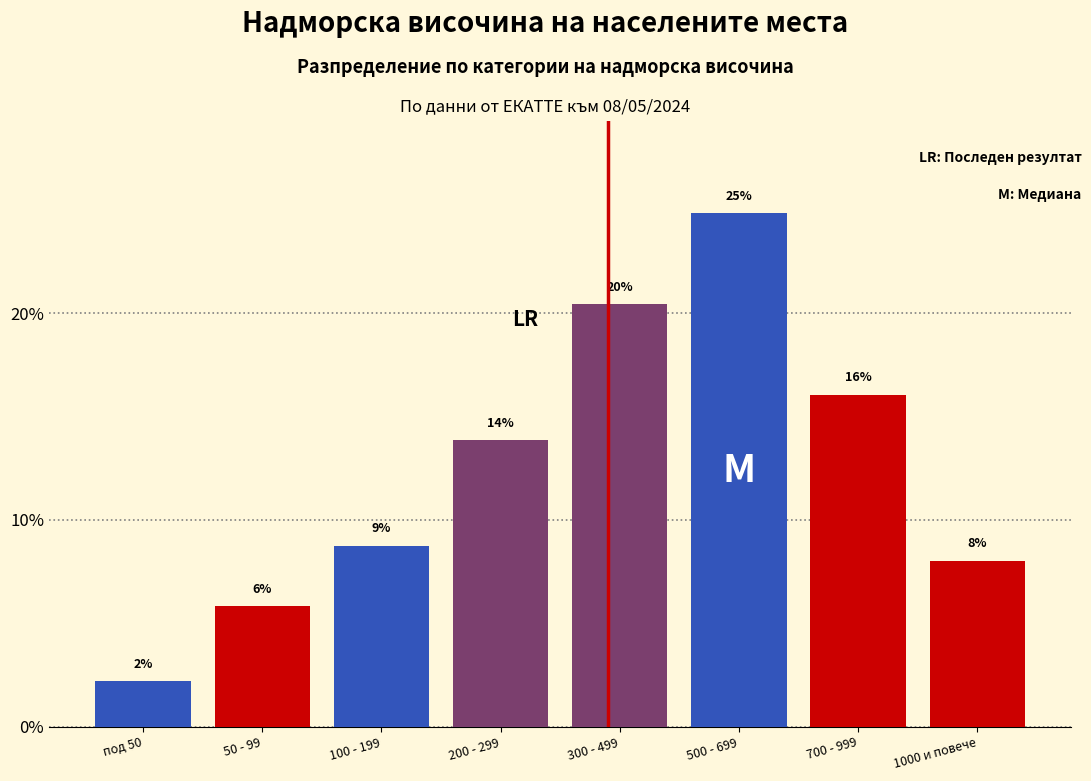

Does the chart contain any negative values?

No